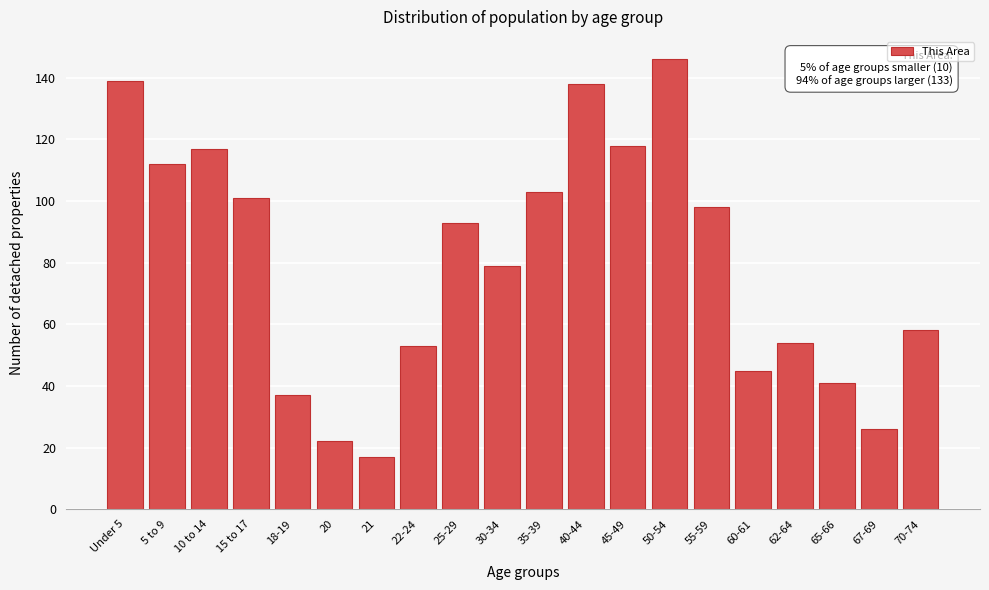

Reading left to right, extract all data points from this chart.

139	112	117	101	37	22	17	53	93	79	103	138	118	146	98	45	54	41	26	58